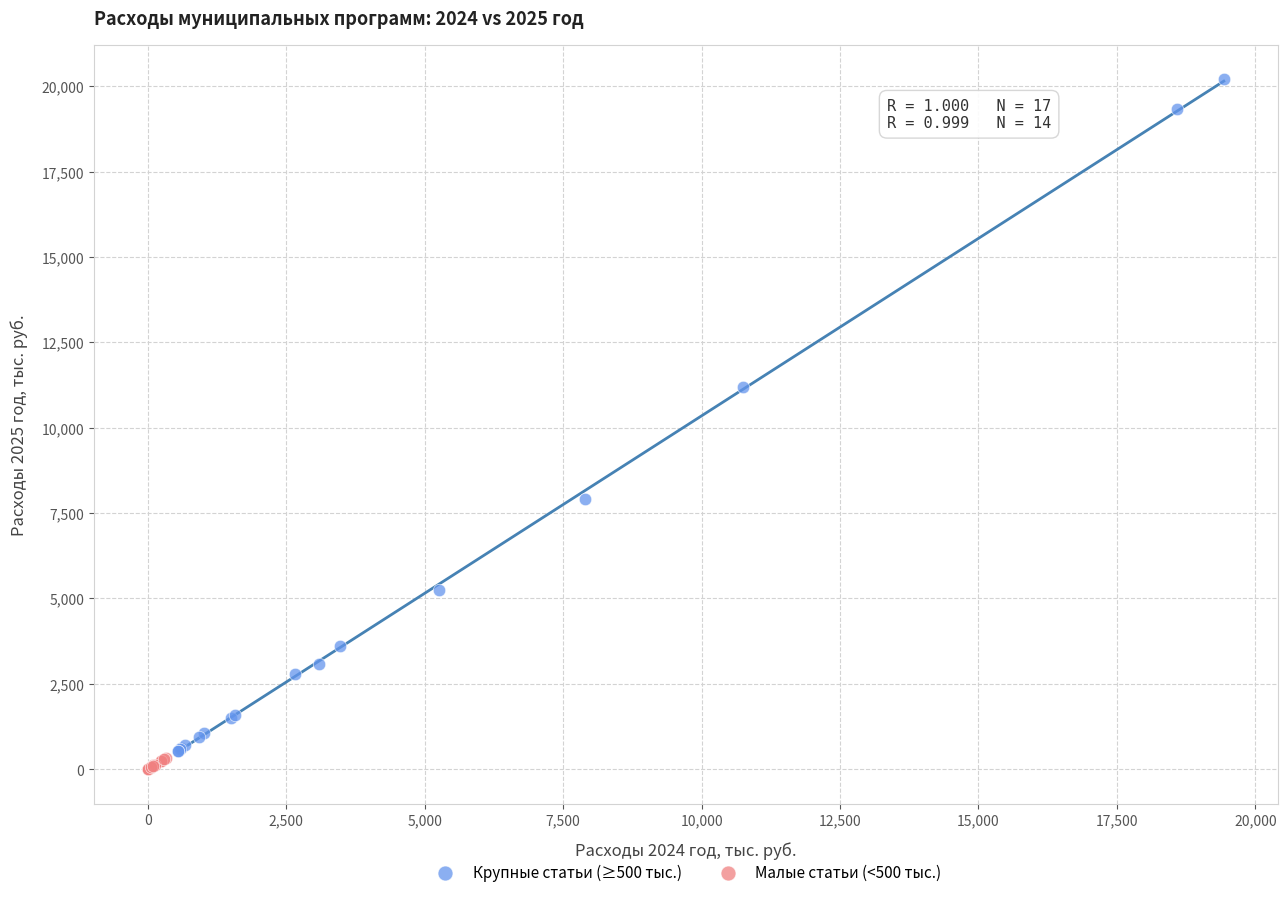

Which series contains the highest Y value?

Крупные статьи (≥500 тыс.)